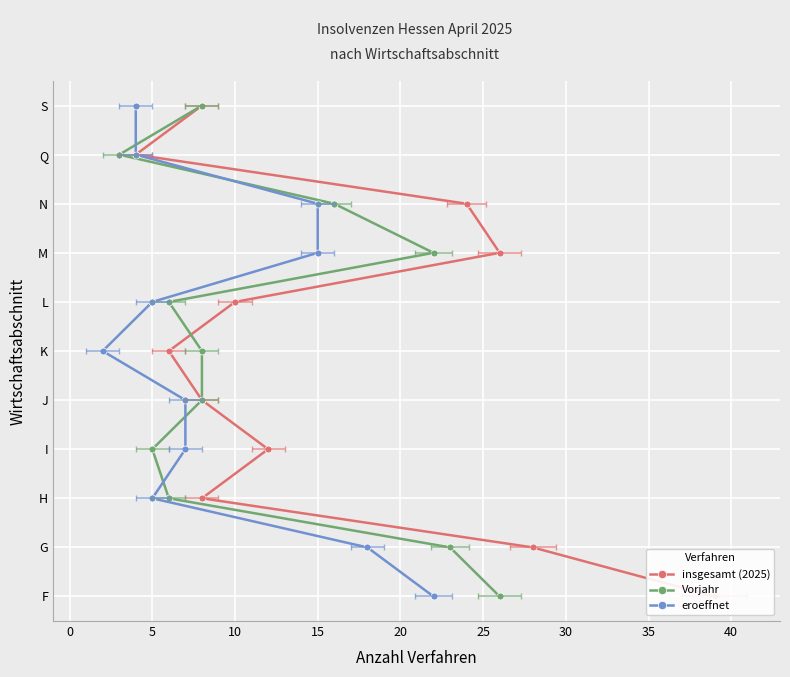

Count the number of categories in the chart.

11